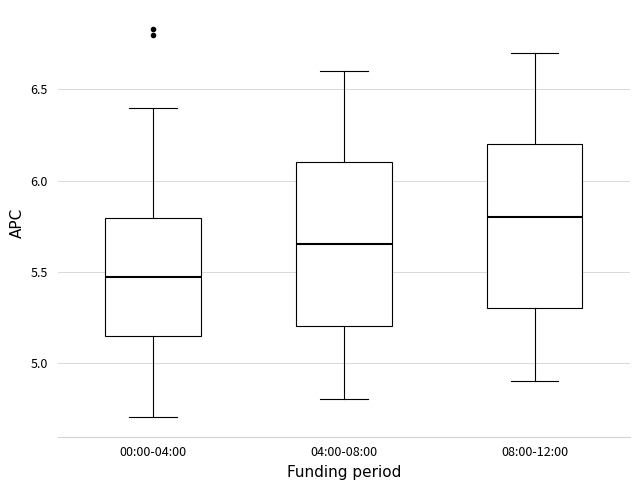

Where is the lower edge of the box for 08:00-12:00 on the y-axis? The values are not printed on the chart, so give them approximately, as read against the axis.

5.30